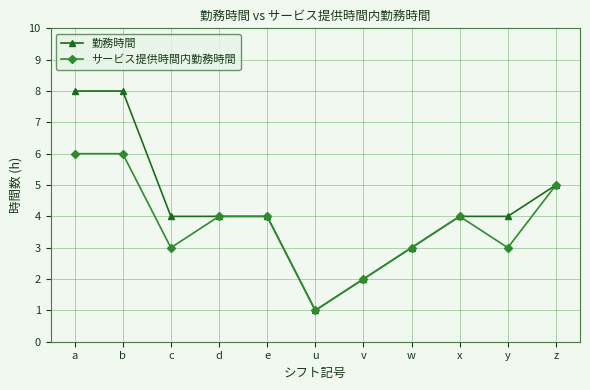

What is the label of the 8th point from the right?

d